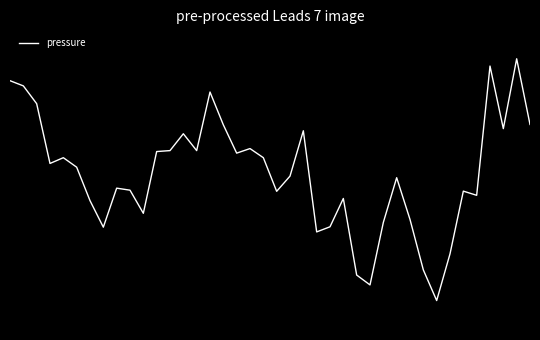

Does the chart have visible grid lines?

No